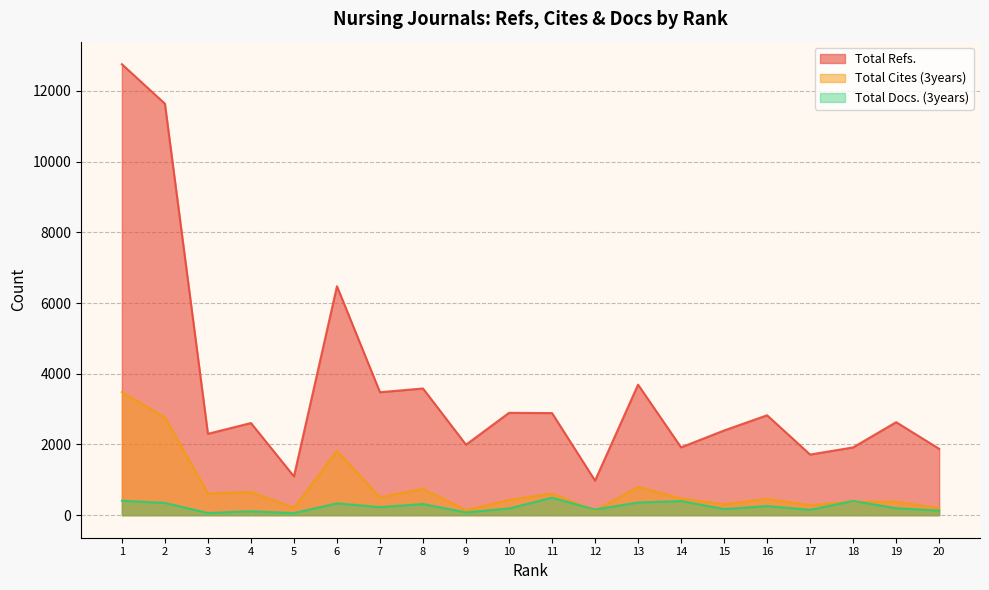

What are all the series names shown in the legend?

Total Refs., Total Cites (3years), Total Docs. (3years)